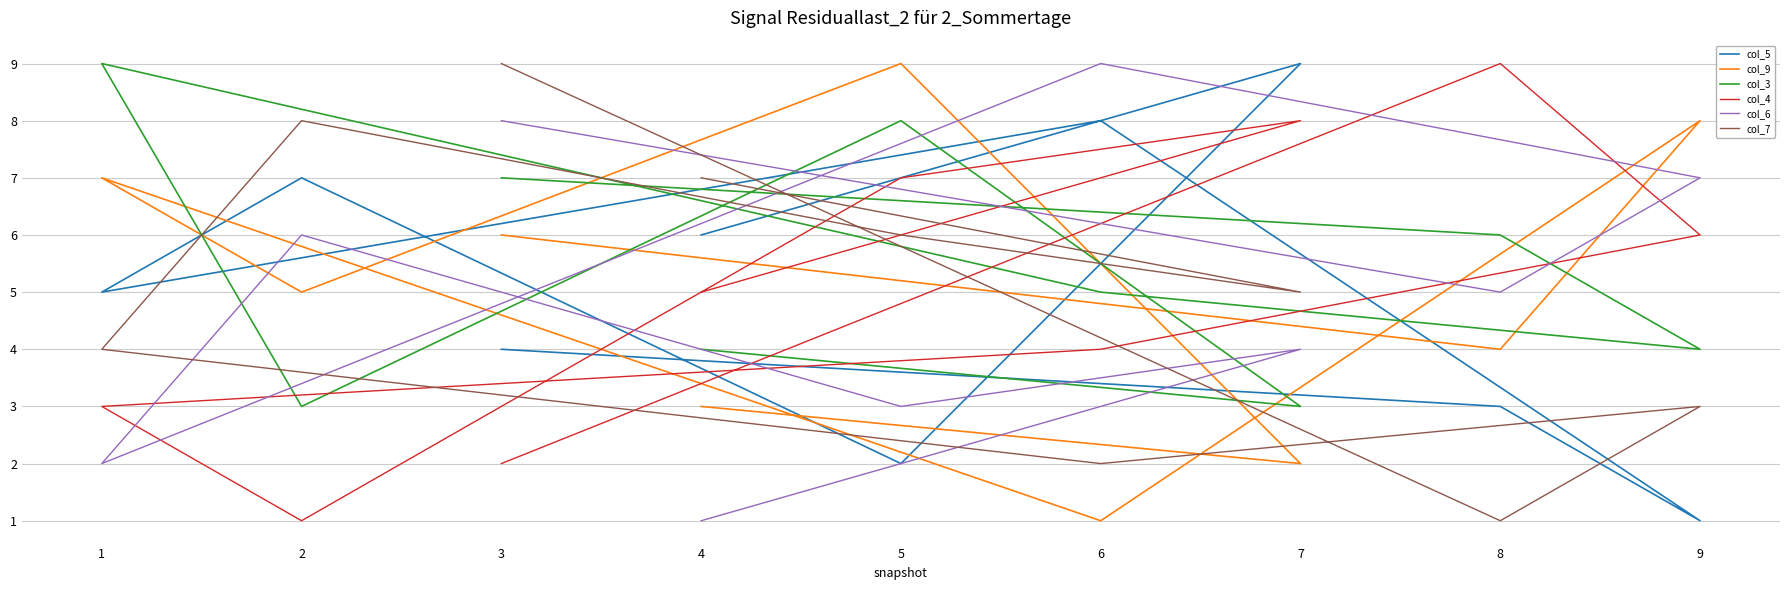

What is the total value across all series at 9?

29